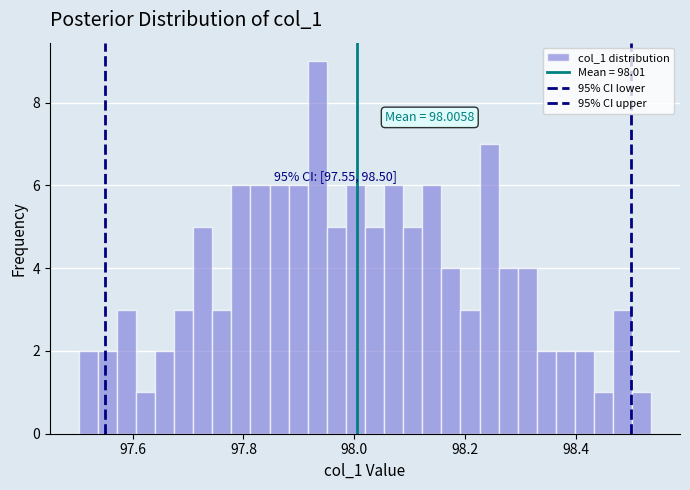

Around what value on the x-axis is the tallest bar? Give the approximate position of its centre, as read against the axis.

97.94